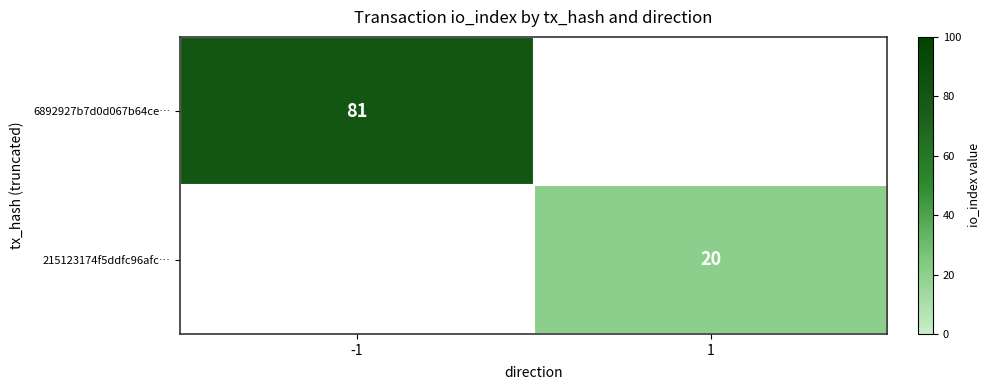

Is the value of 6892927b7d0d067b64ce… at -1 greater than the value of 215123174f5ddfc96afc… at 1?

Yes